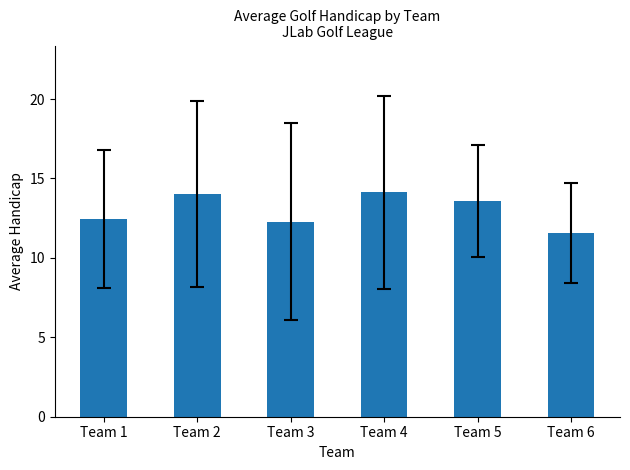

What is the approximate value at Team 2?

14.0